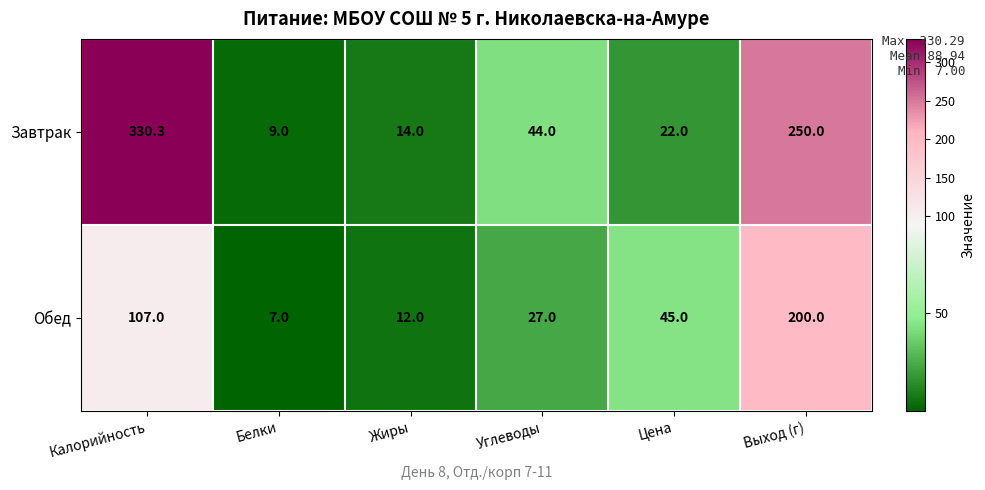

What is the total value across all series at Углеводы?

71.0